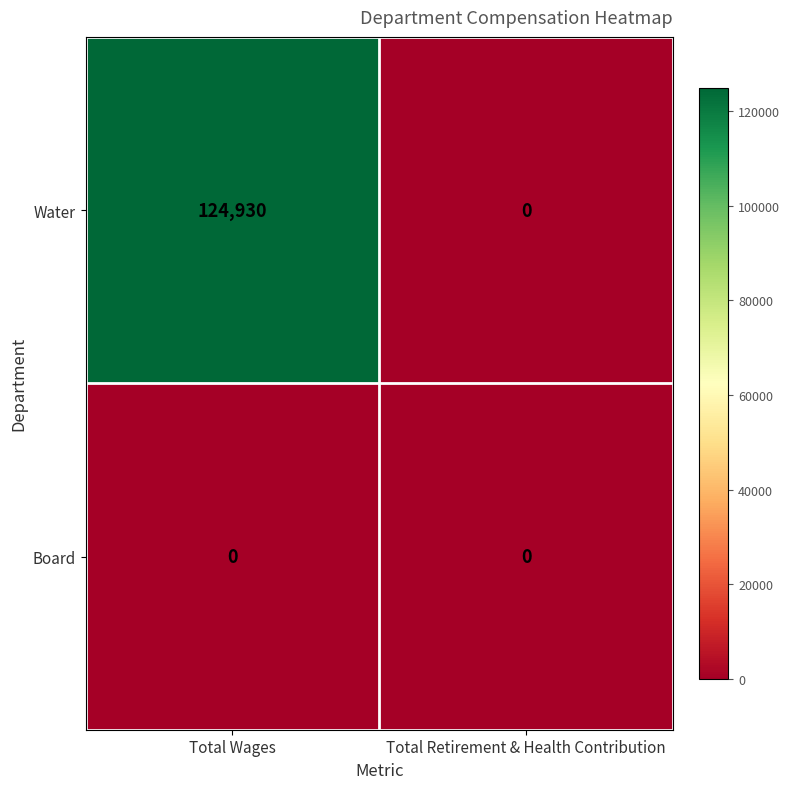

What is the spread (max minus min) of values at Total Wages?

124930